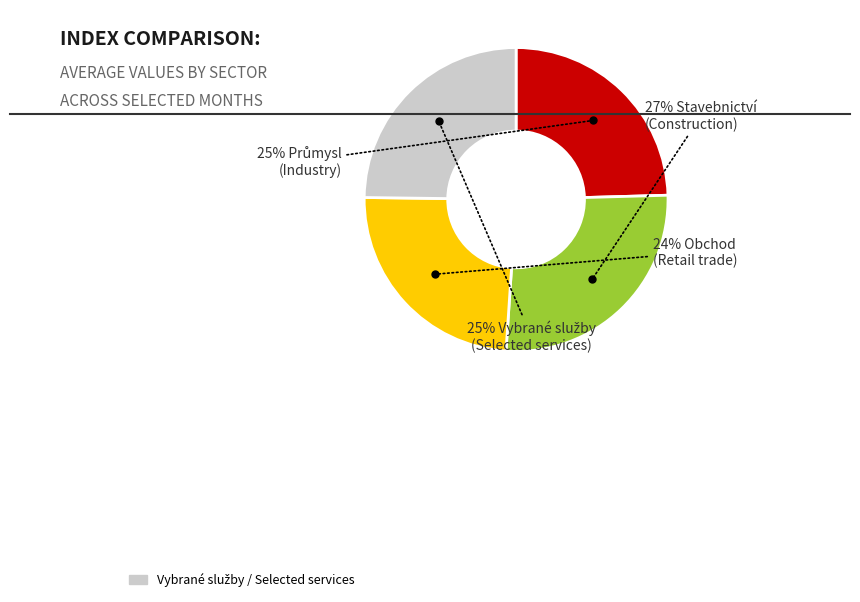

To the nearest percent, what is the average slice percentage?

25%